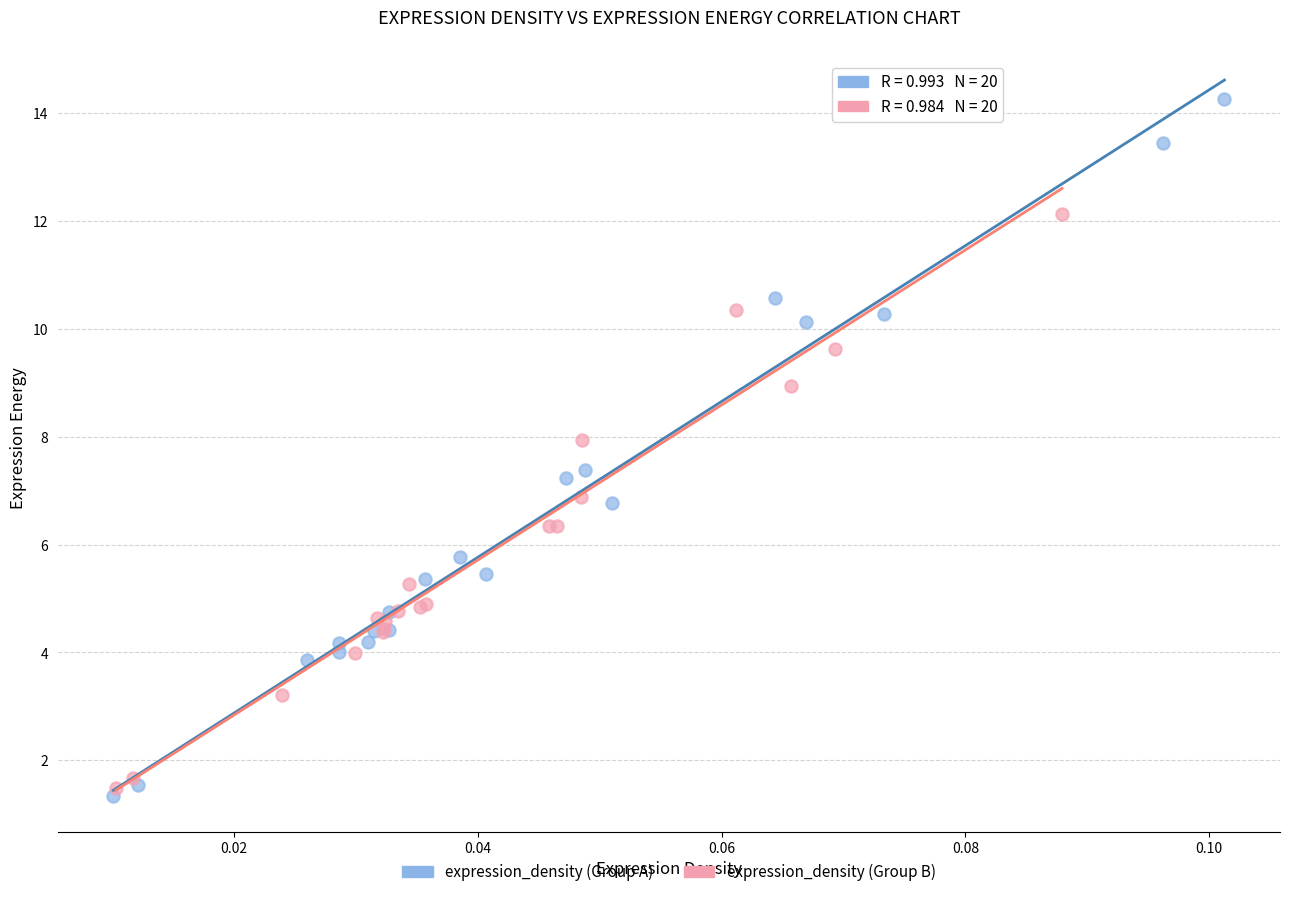

Which series reaches the maximum Y coordinate?

expression_density (Group A)